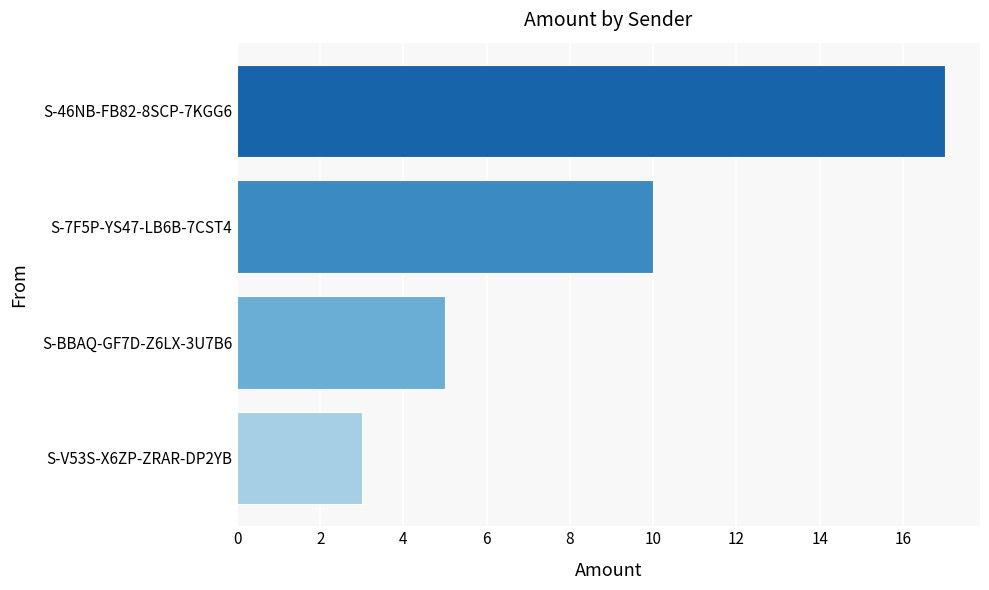

What is the minimum value shown in the chart?

3